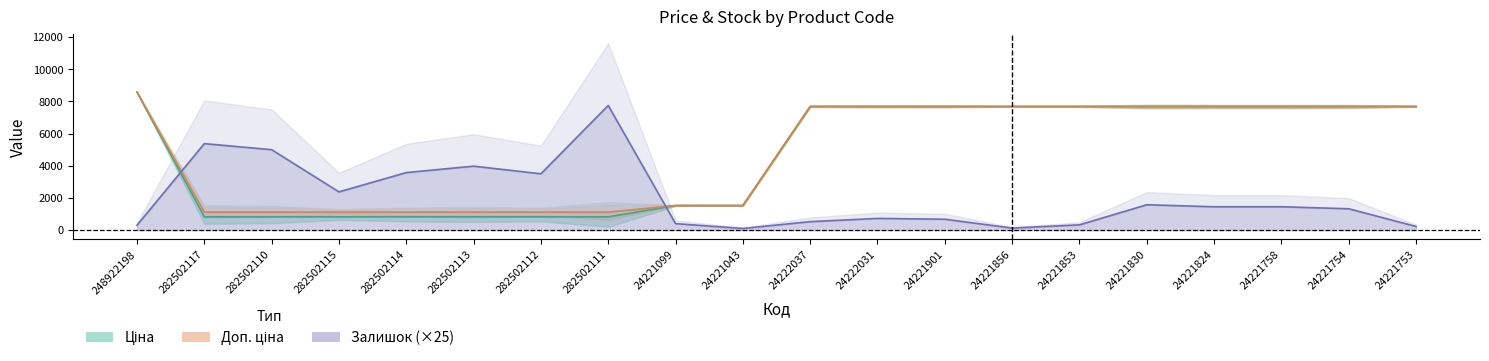

Reading left to right, what are all the values shown in this chart?

Ціна: 248922198=8581.1	282502117=823.9	282502110=823.9	282502115=823.9	282502114=823.9	282502113=823.9	282502112=823.9	282502111=823.9	24221099=1526.8	24221043=1526.8	24222037=7688.0	24222031=7688.0	24221901=7688.0	24221856=7688.0	24221853=7688.0	24221830=7688.0	24221824=7688.0	24221758=7688.0	24221754=7688.0	24221753=7688.0
Доп. ціна: 248922198=8581.1	282502117=1116.5	282502110=1116.5	282502115=1116.5	282502114=1116.5	282502113=1116.5	282502112=1116.5	282502111=1116.5	24221099=1527.0	24221043=1527.0	24222037=7688.0	24222031=7688.0	24221901=7688.0	24221856=7688.0	24221853=7688.0	24221830=7688.0	24221824=7688.0	24221758=7688.0	24221754=7688.0	24221753=7688.0
Залишок (×25): 248922198=300.0	282502117=5375.0	282502110=5000.0	282502115=2375.0	282502114=3575.0	282502113=3975.0	282502112=3500.0	282502111=7750.0	24221099=400.0	24221043=100.0	24222037=525.0	24222031=725.0	24221901=675.0	24221856=125.0	24221853=325.0	24221830=1575.0	24221824=1450.0	24221758=1450.0	24221754=1325.0	24221753=225.0